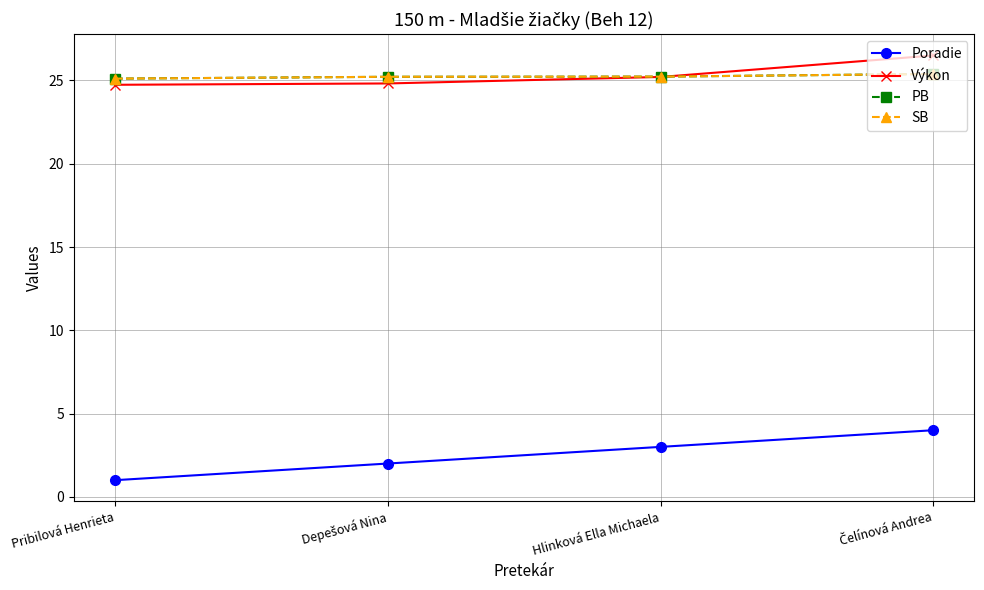

Is this an area chart (filled region under the line)?

No